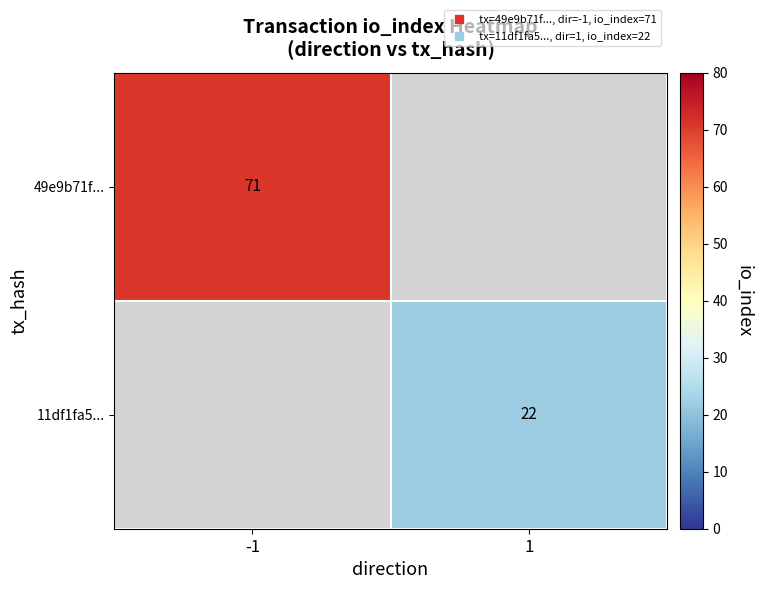

At how many categories does at least one series exceed 33?

1